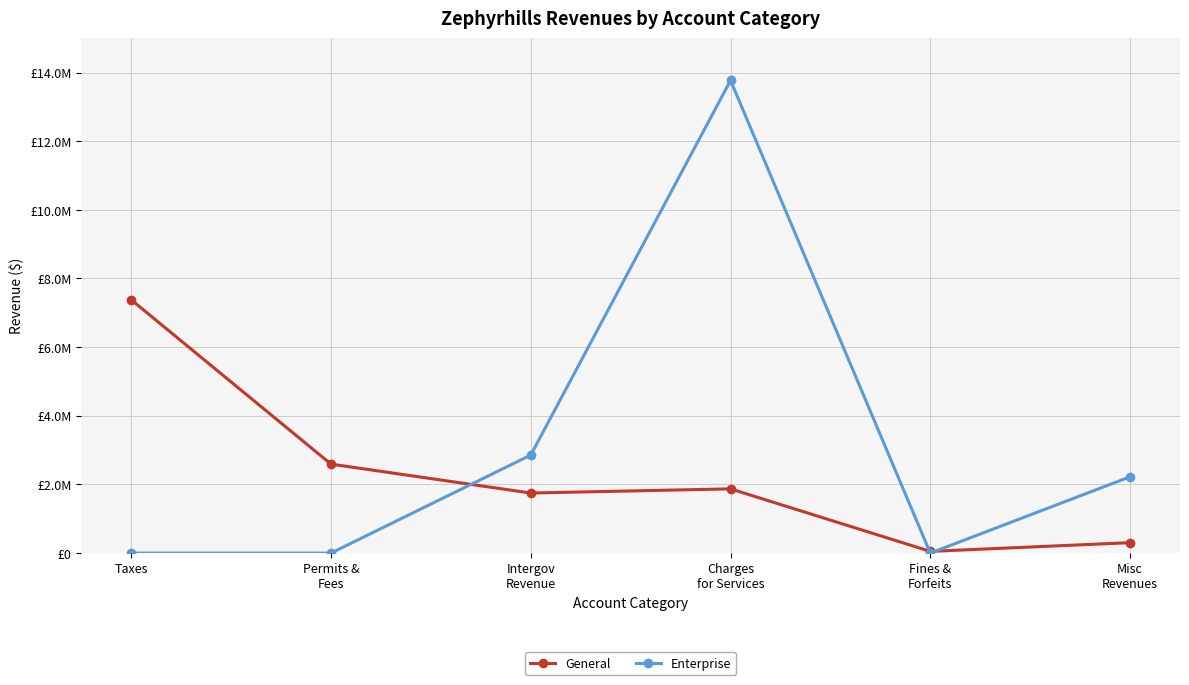

At which label is General closest to 3713974?

Permits &
Fees